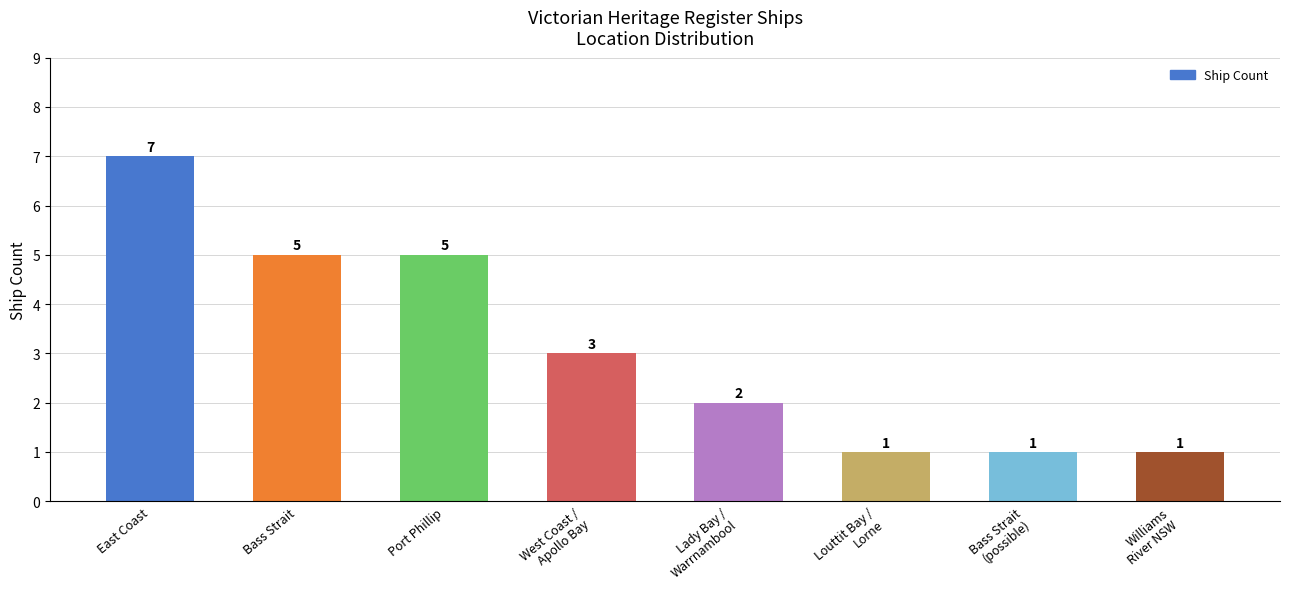

What is the difference between the second highest and minimum values?

4